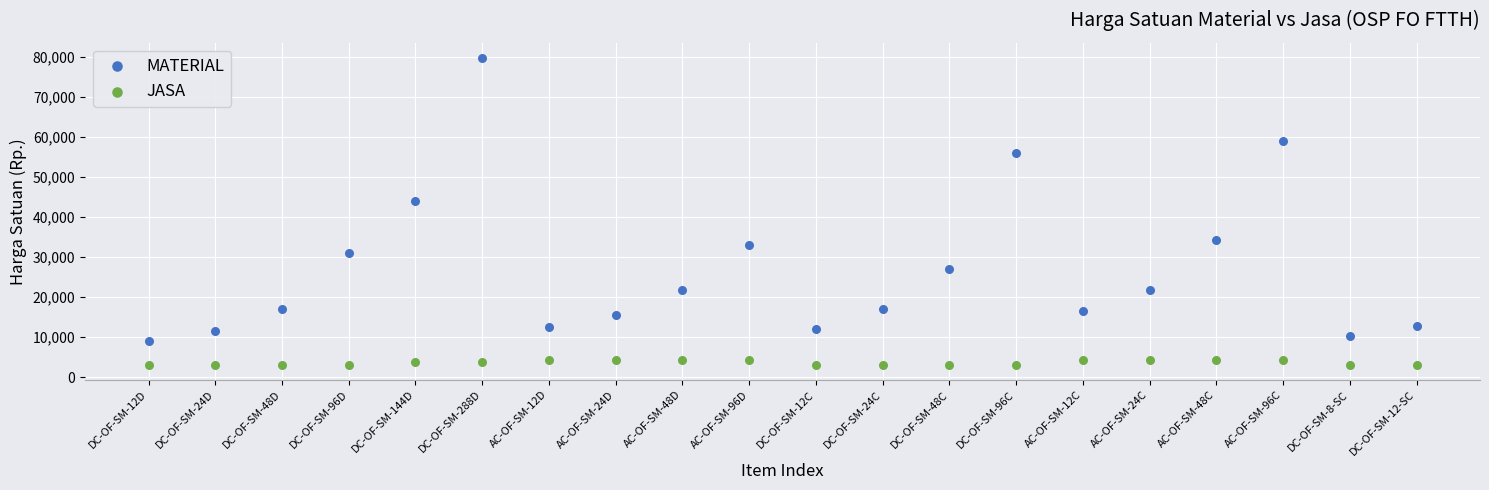

Which series reaches the maximum Y coordinate?

MATERIAL